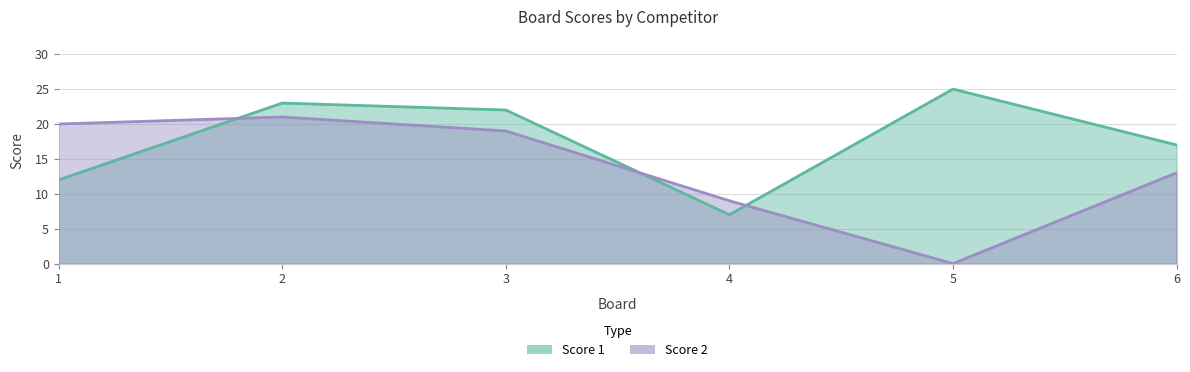

Is the value of Score 2 at 1 greater than the value of Score 1 at 6?

Yes